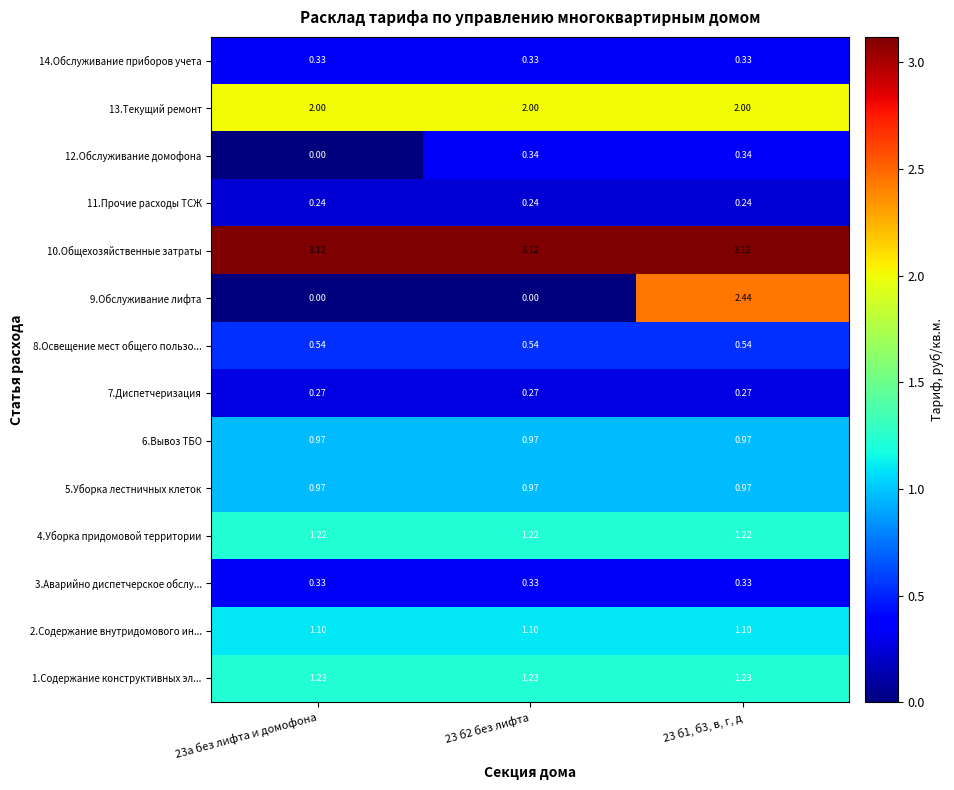

How many distinct data groups are displayed?

14